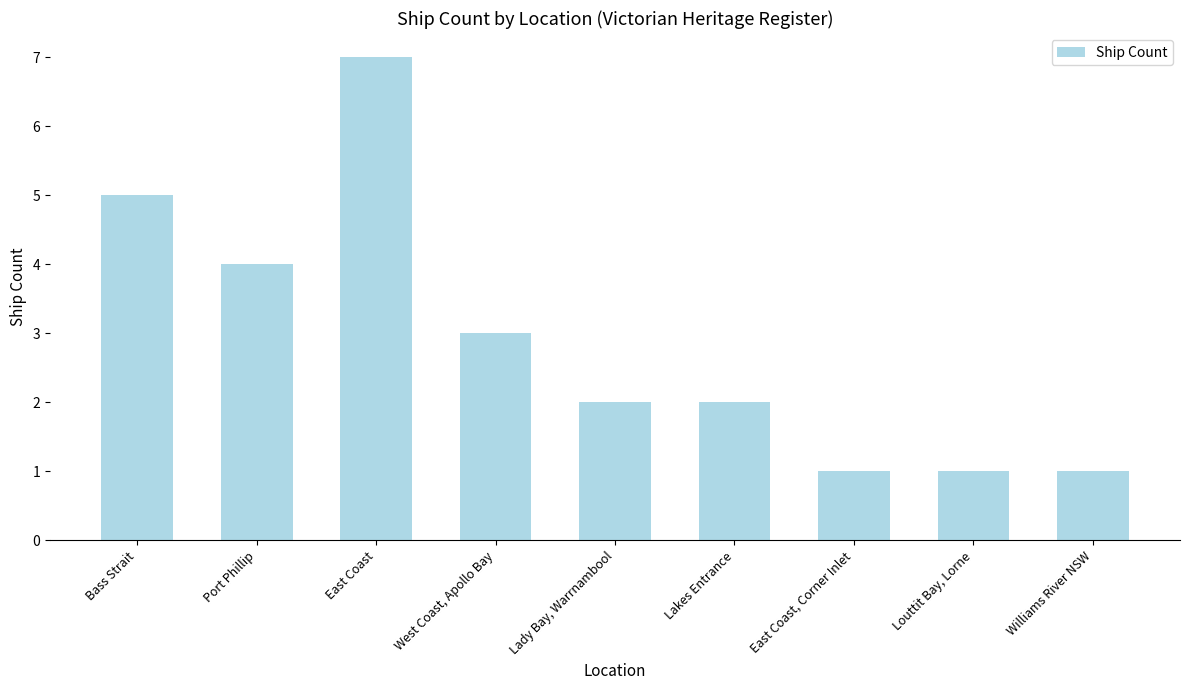

Which has a higher value, Louttit Bay, Lorne or East Coast?

East Coast